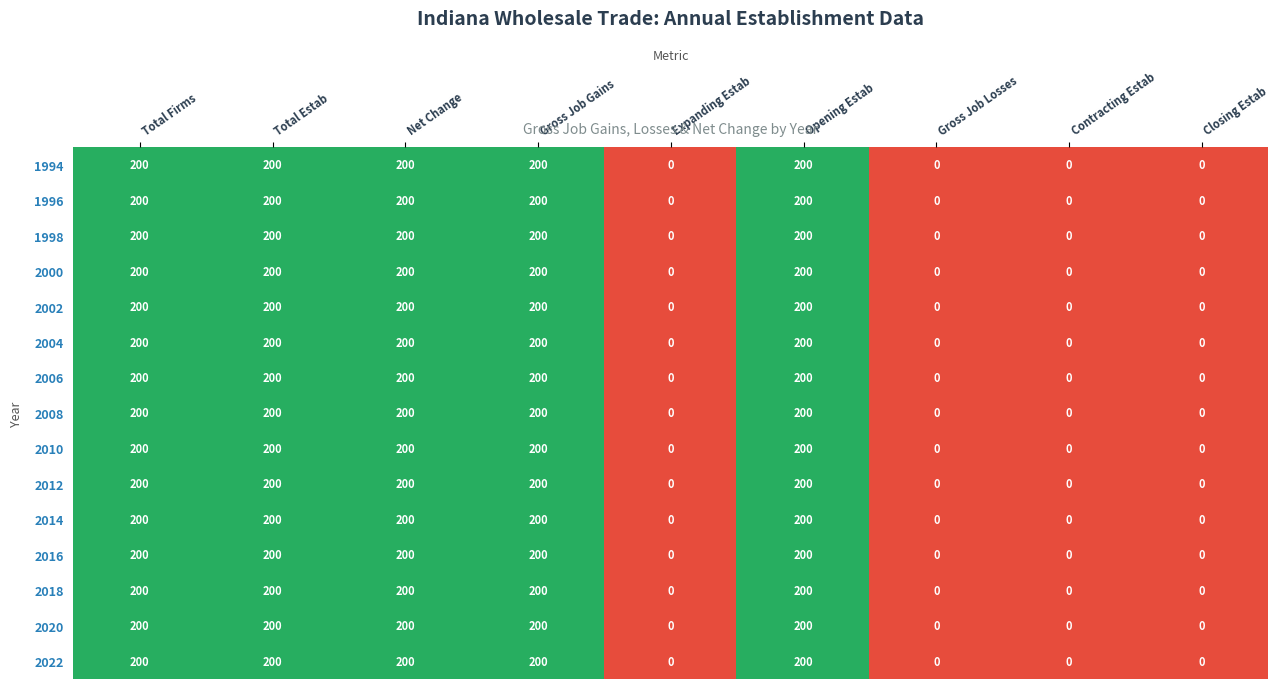

True or false: 2014 has a value of 81 at Gross Job Losses.

False